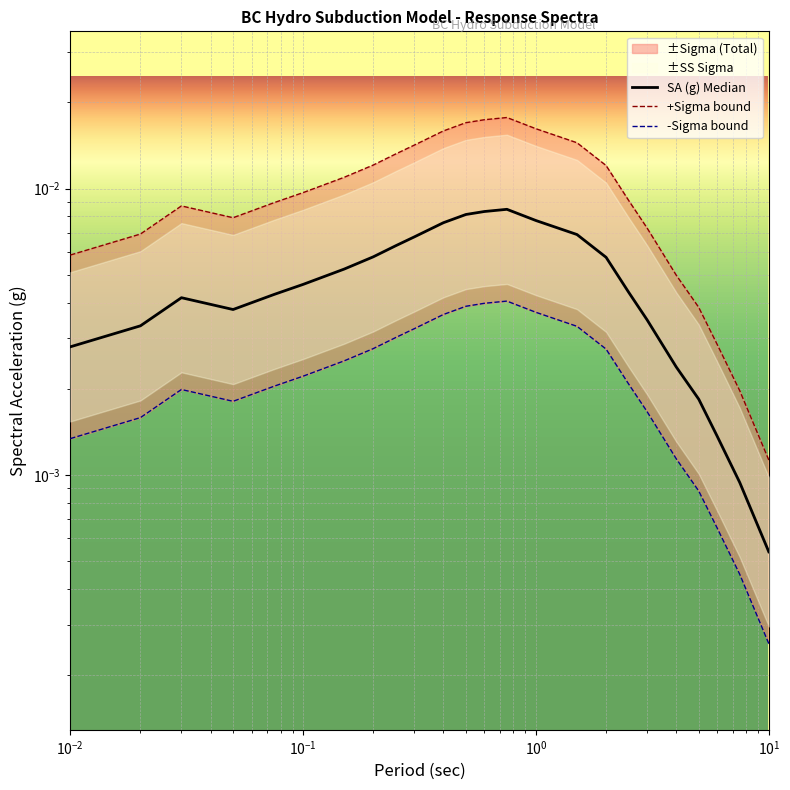

True or false: SA (g) Median has more than 0 interior local peaks.

True